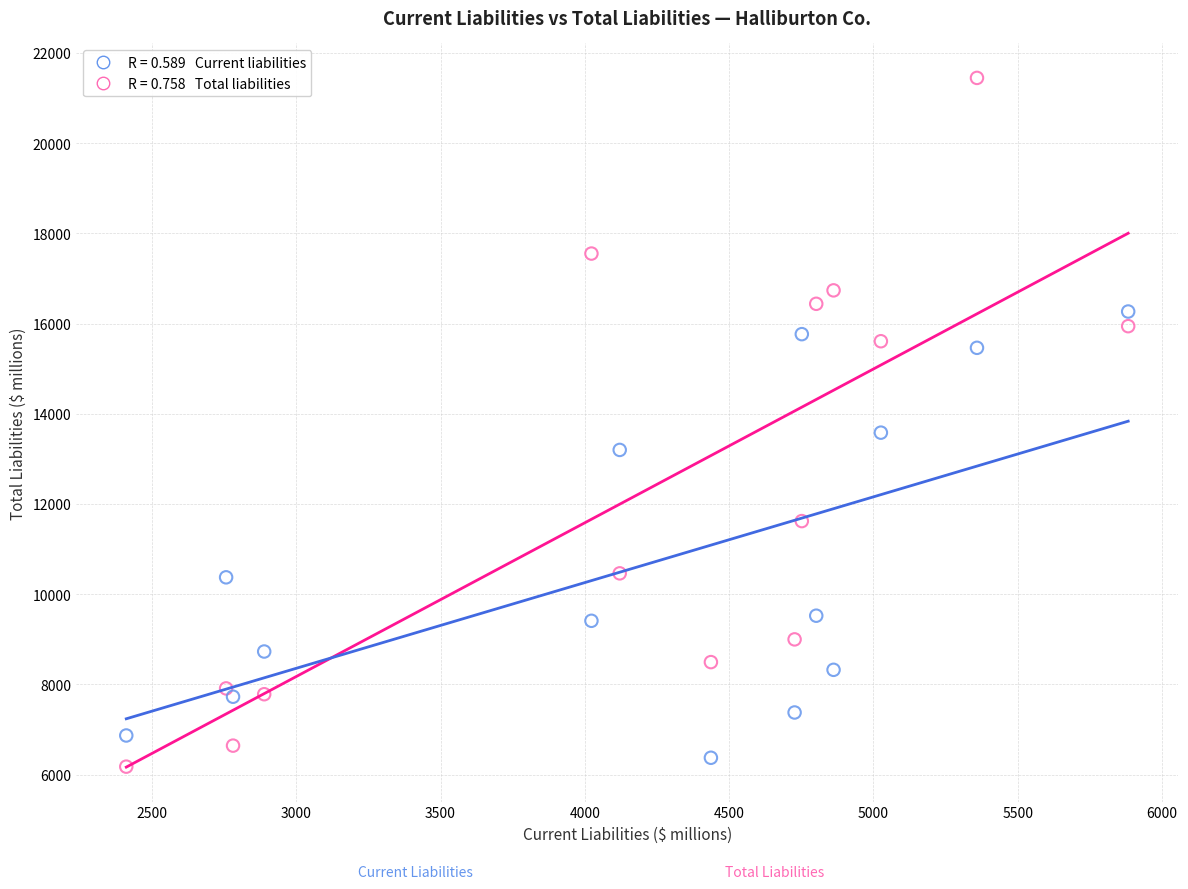

Across all data points, what is the range of Y values (max minus min)?

15272